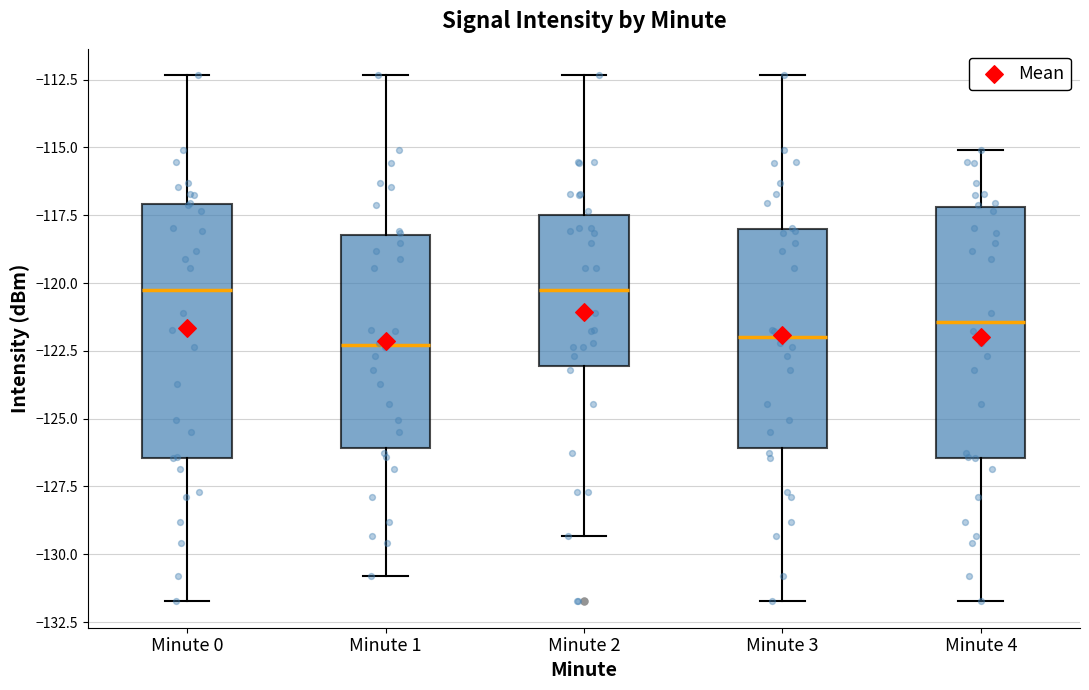

Reading left to right, read every box against the y-axis: the position of its median line, the range the box covers, and the ends of its whiskers. The values are not printed on the chart, so give them approximately, as read against the axis.

Minute 0: median -120.5, box -126.5 to -117.0, whiskers -131.5 to -112.5
Minute 1: median -122.5, box -126.0 to -118.0, whiskers -131.0 to -112.5
Minute 2: median -120.5, box -123.0 to -117.5, whiskers -129.5 to -112.5
Minute 3: median -122.0, box -126.0 to -118.0, whiskers -131.5 to -112.5
Minute 4: median -121.5, box -126.5 to -117.0, whiskers -131.5 to -115.0